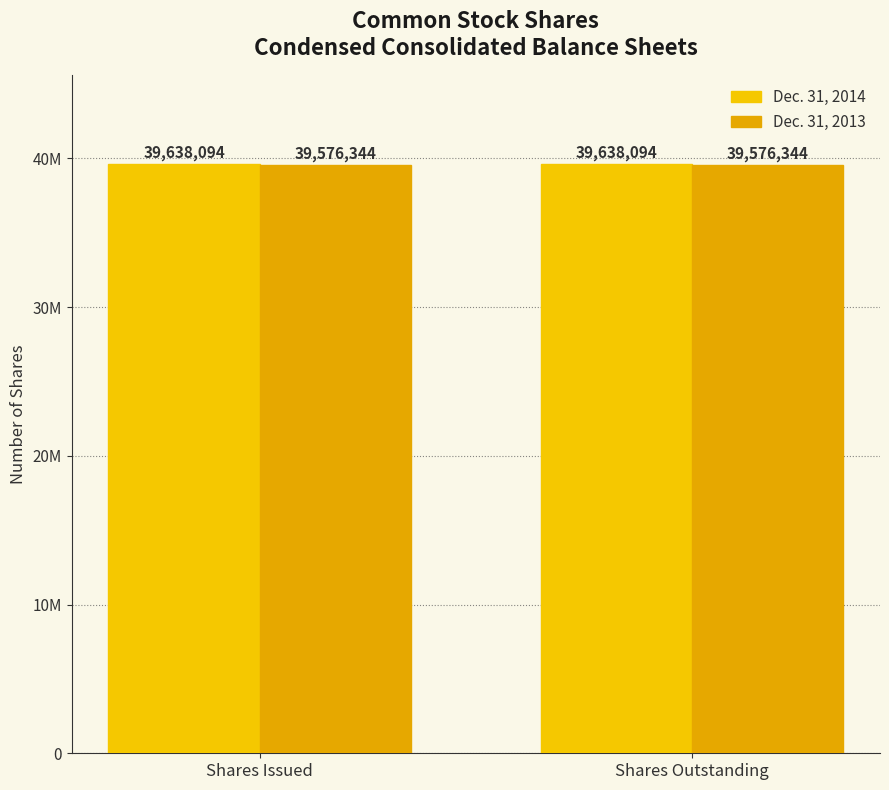

Reading left to right, what are all the values shown in this chart?

Dec. 31, 2014: Shares Issued=39638094	Shares Outstanding=39638094
Dec. 31, 2013: Shares Issued=39576344	Shares Outstanding=39576344